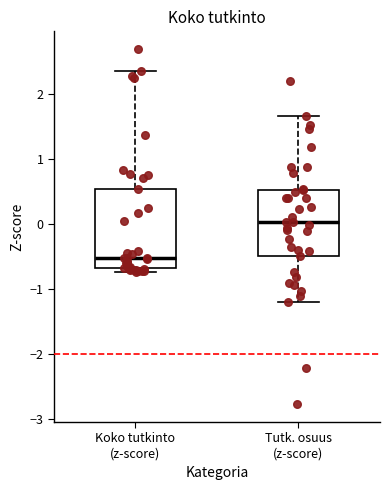

Which box is the tallest, from its lower edge to its upper edge?

Koko tutkinto (z-score)